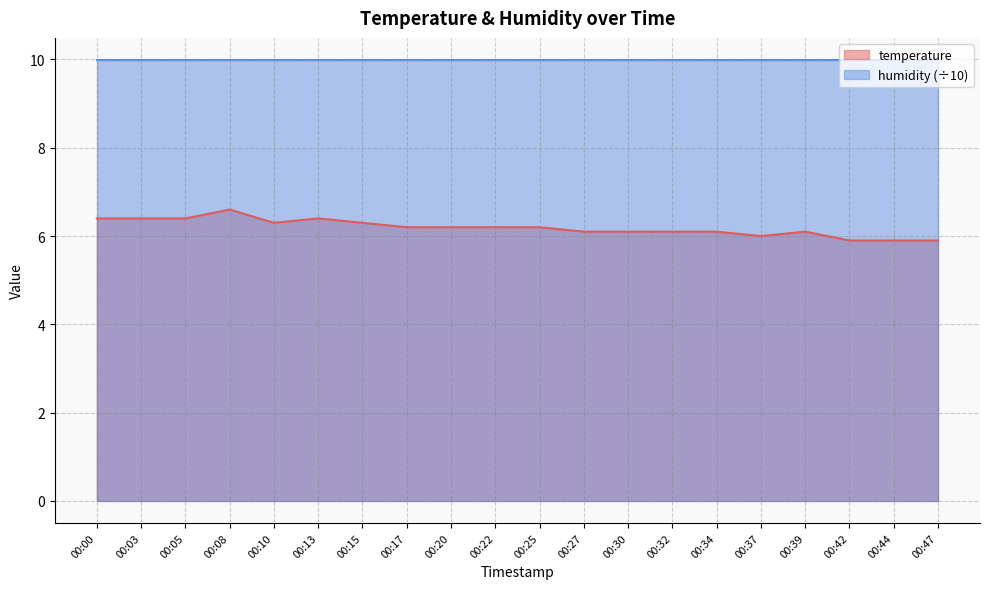

The chart shows a value of 6.4 at 00:00. True or false?

True